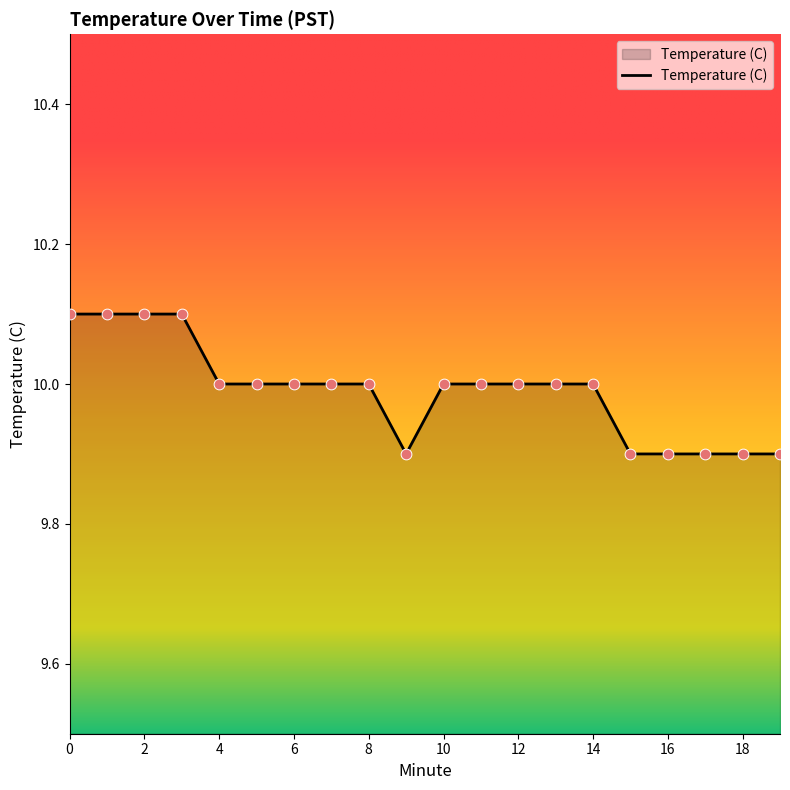

What is the smallest value displayed?

9.9